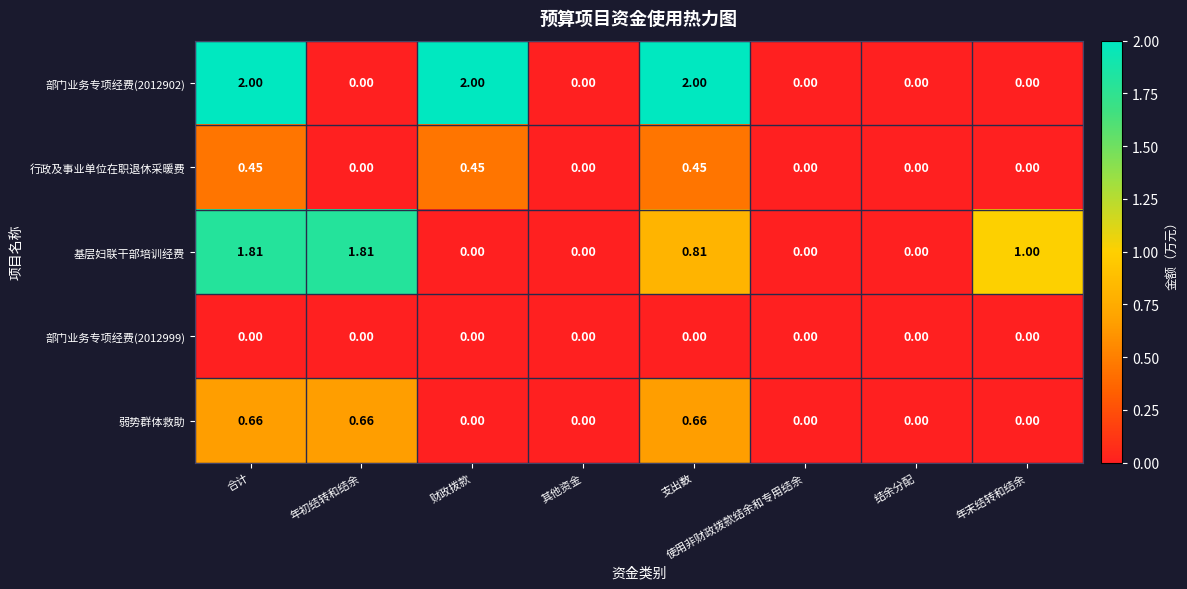

Which series has the largest total across all categories?

部门业务专项经费(2012902)